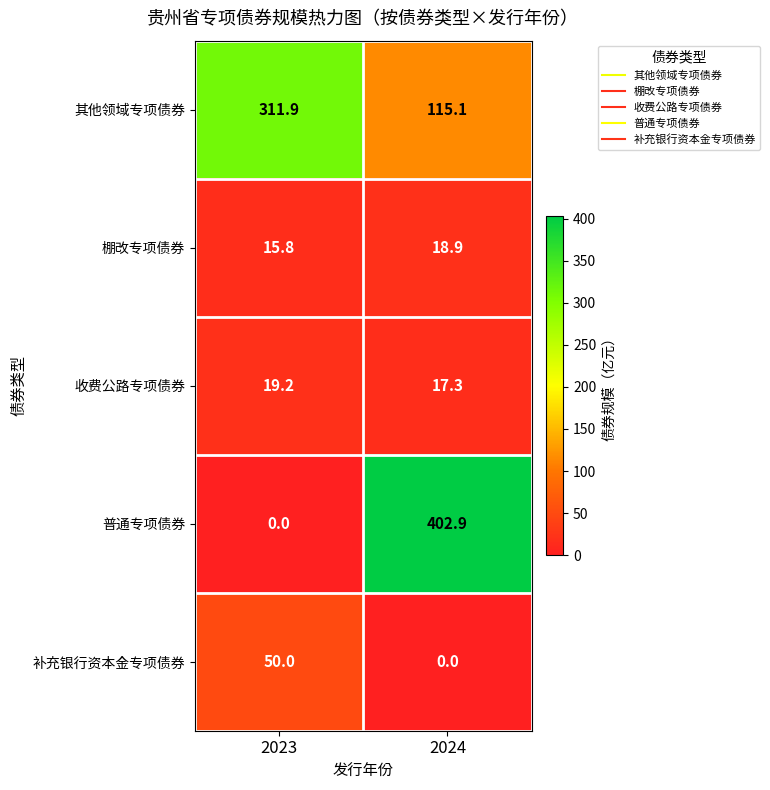

Reading left to right, extract all data points from this chart.

其他领域专项债券: 311.9	115.1
棚改专项债券: 15.8	18.9
收费公路专项债券: 19.2	17.3
普通专项债券: 0.0	402.9
补充银行资本金专项债券: 50.0	0.0